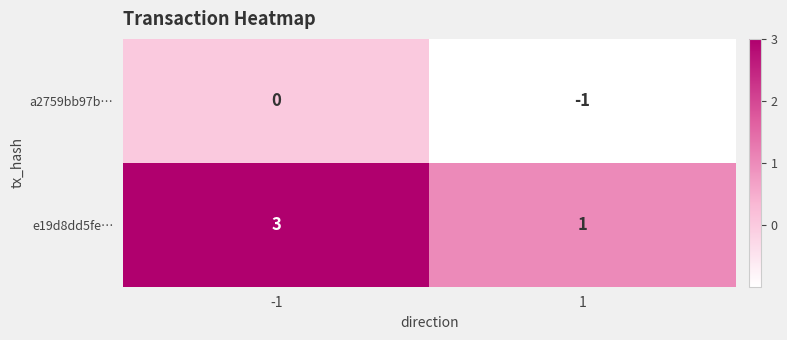

What is the highest value of the e19d8dd5fe… series?

3